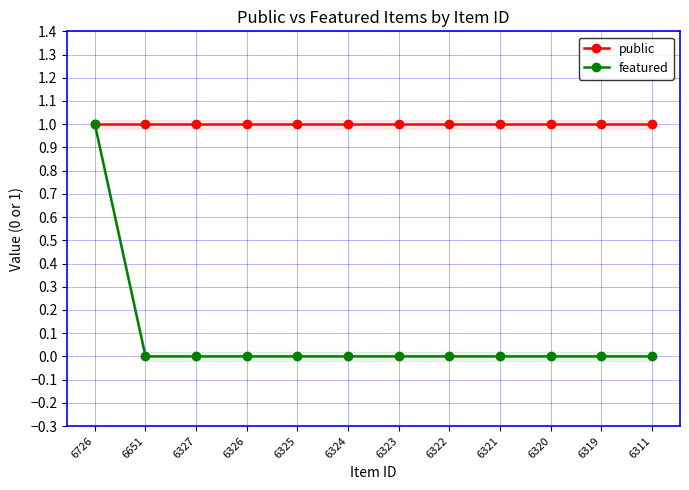

Reading left to right, extract all data points from this chart.

public: 1	1	1	1	1	1	1	1	1	1	1	1
featured: 1	0	0	0	0	0	0	0	0	0	0	0